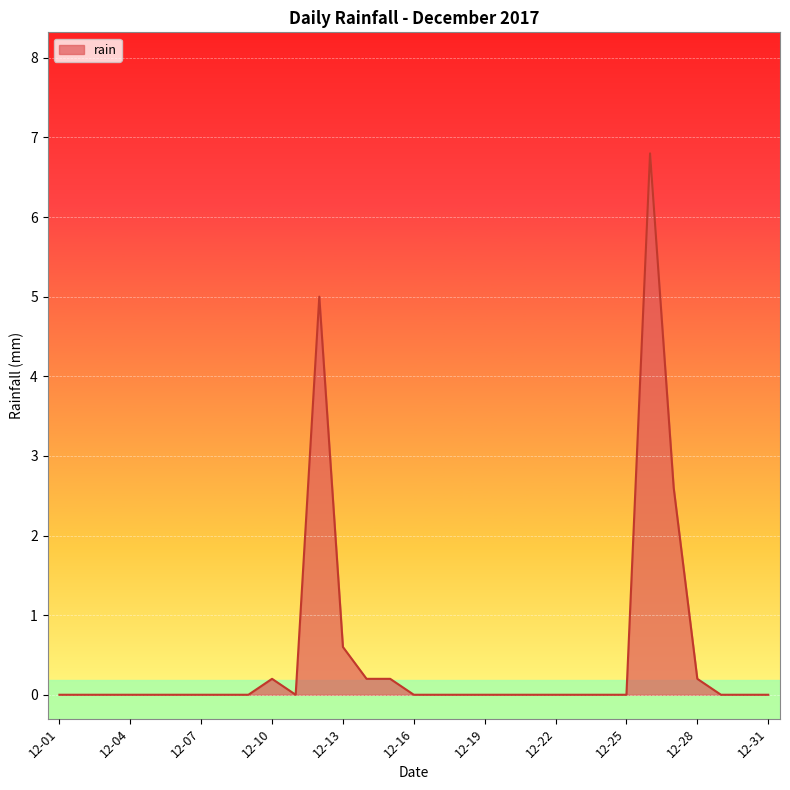

What is the difference between the maximum and minimum values?

6.8